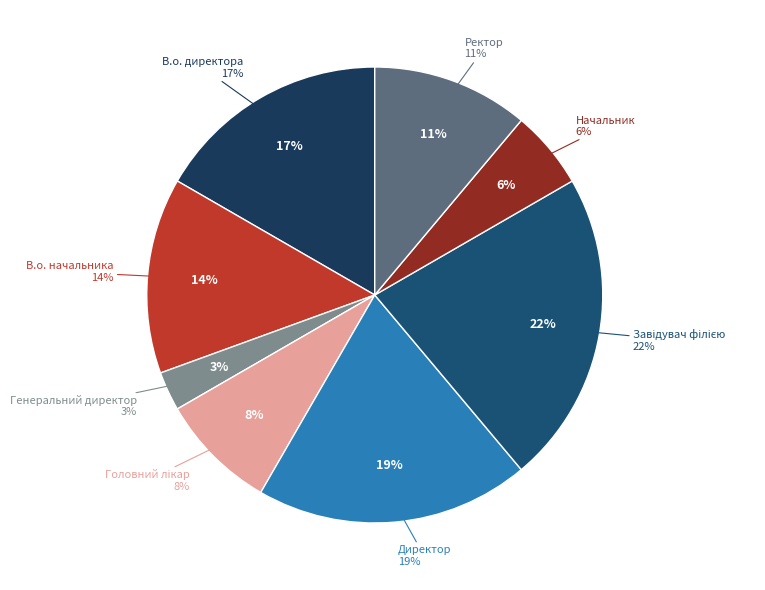

How many segments does this pie chart have?

8